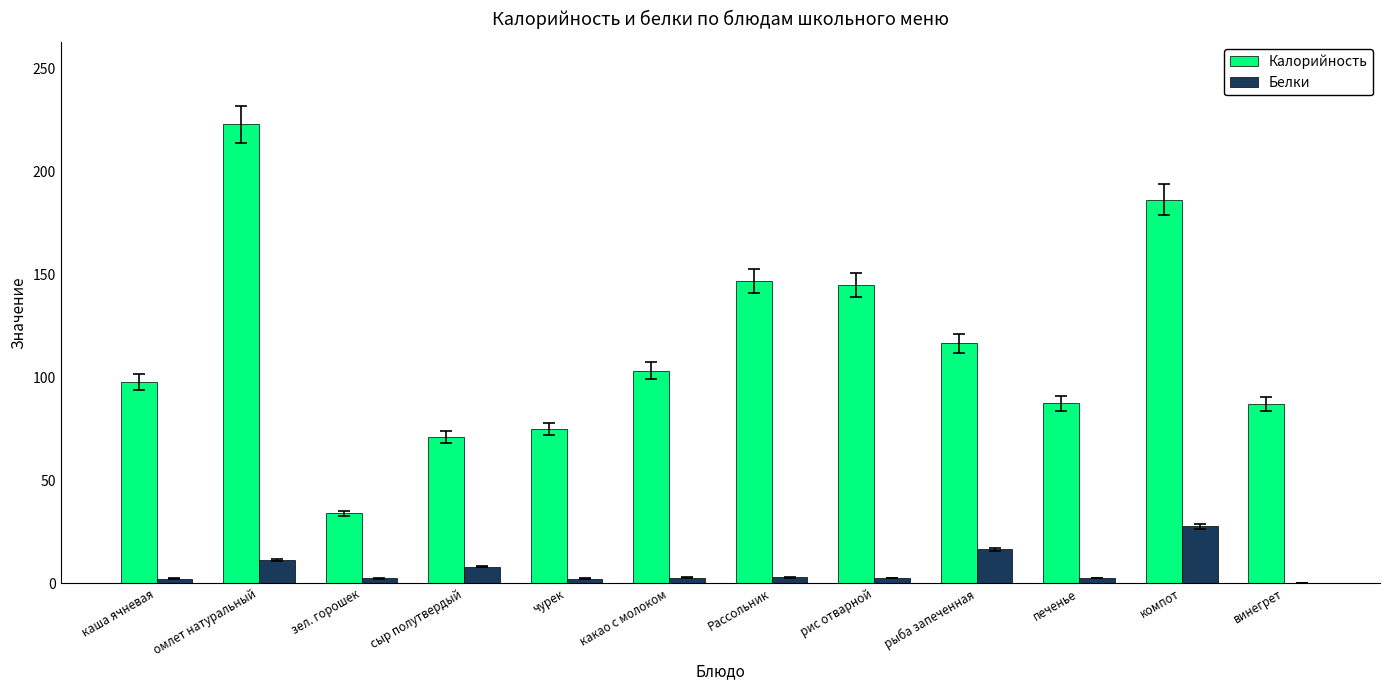

Is it true that Белки equals 27.6 at компот?

True